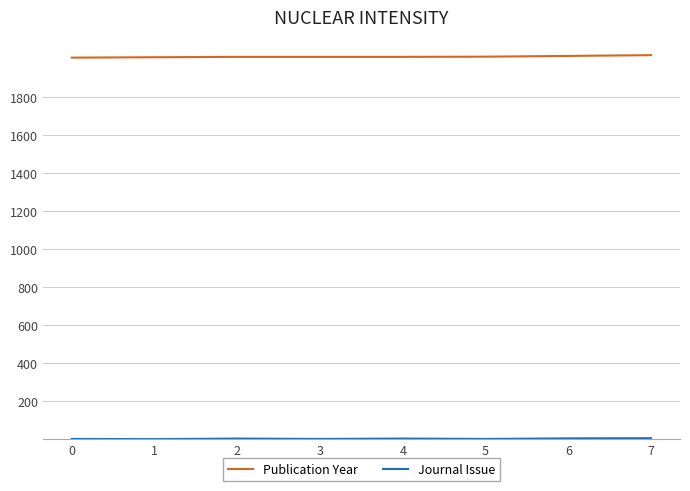

The value of Publication Year at 5 is 2012. True or false?

True